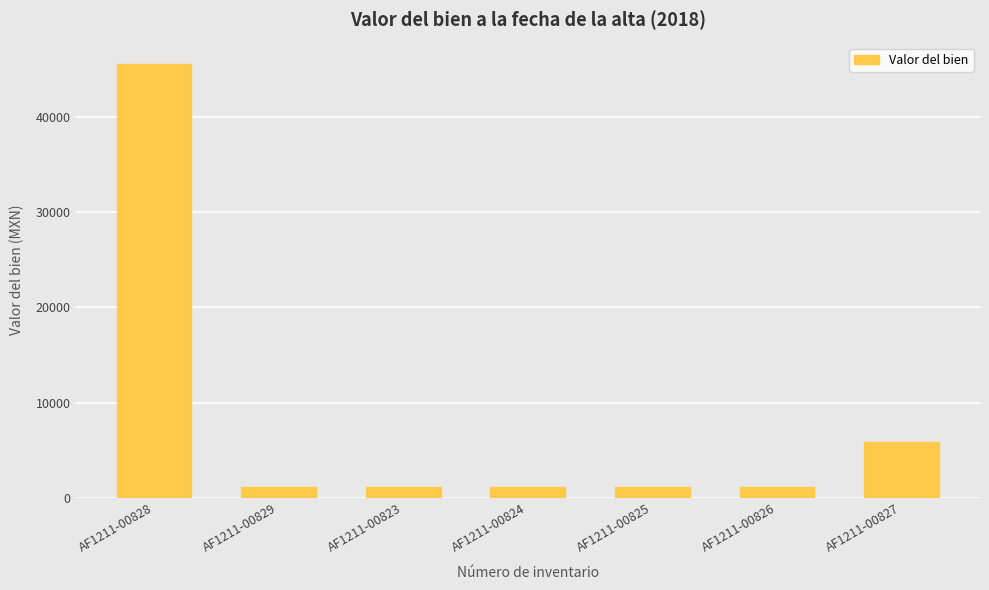

What is the value of the 4th bar from the left?

1170.6